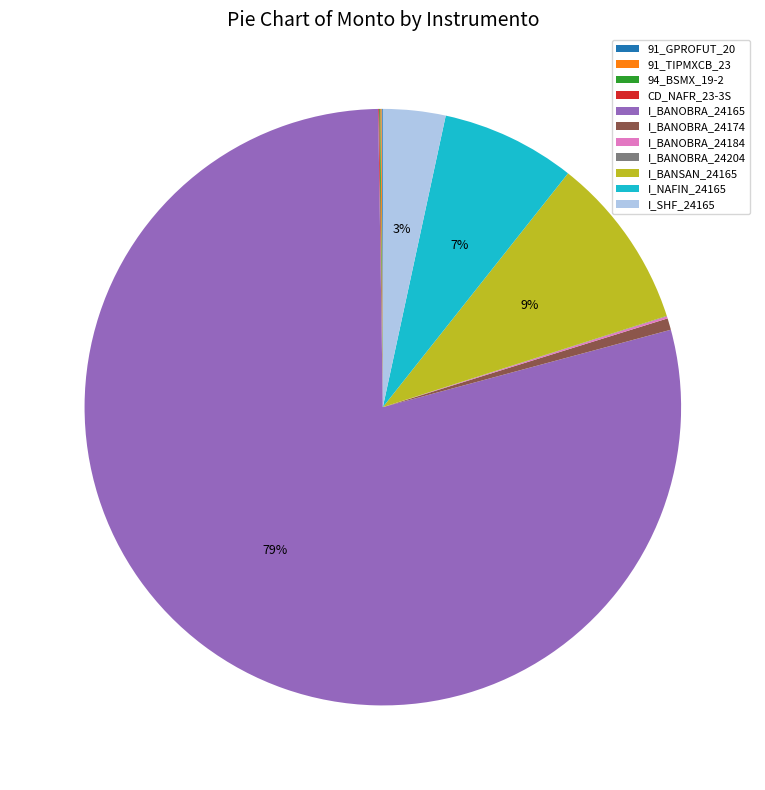

Between I_SHF_24165 and I_BANOBRA_24174, which is larger?

I_SHF_24165